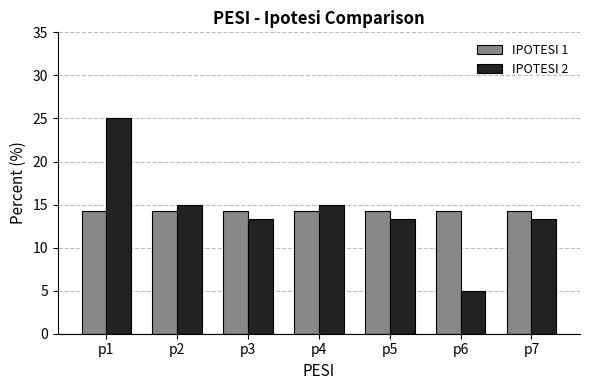

What is the average value of the IPOTESI 1 series?

14.3